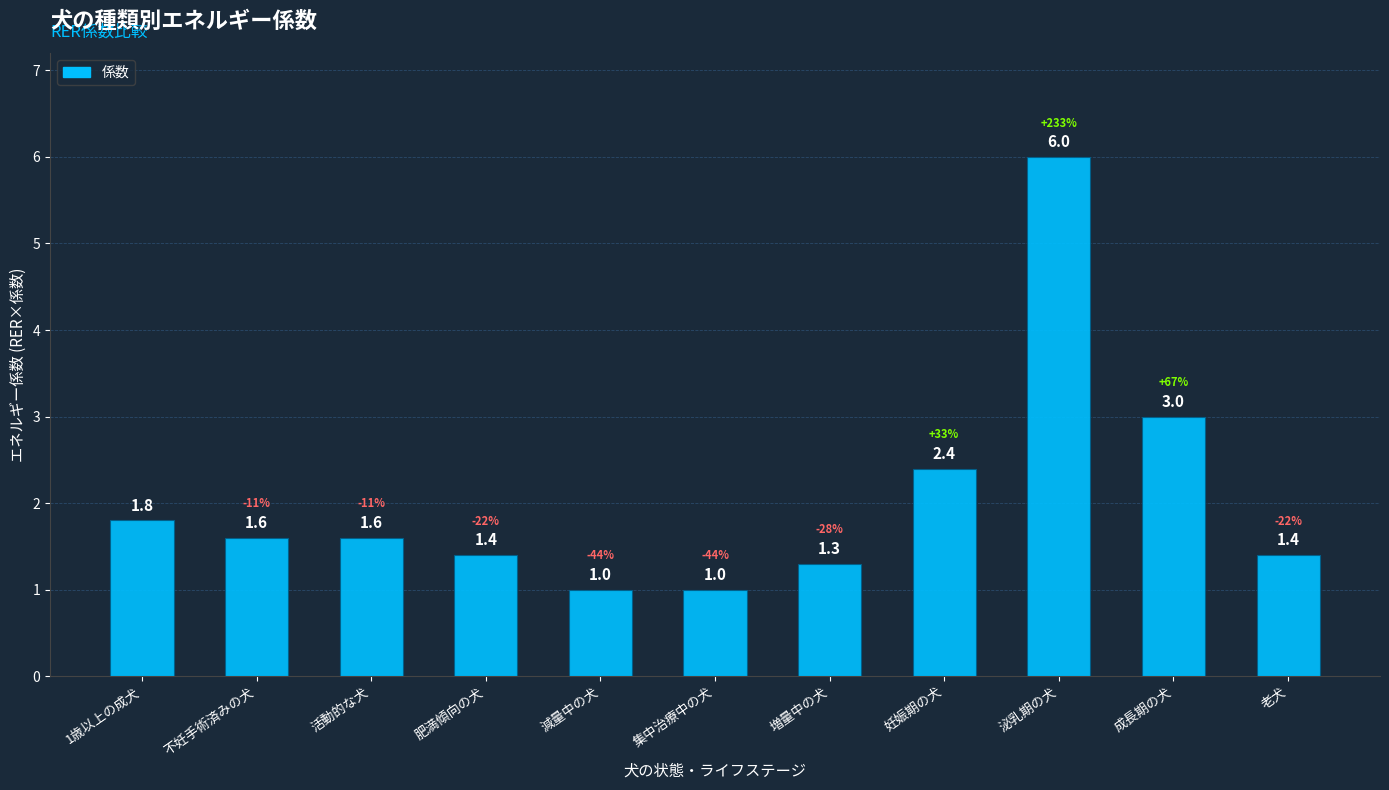

Which label corresponds to the largest value in the chart?

泌乳期の犬